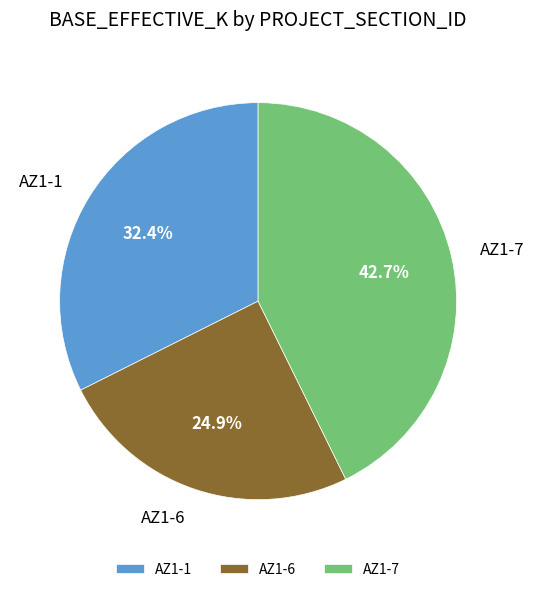

Between AZ1-6 and AZ1-1, which is larger?

AZ1-1